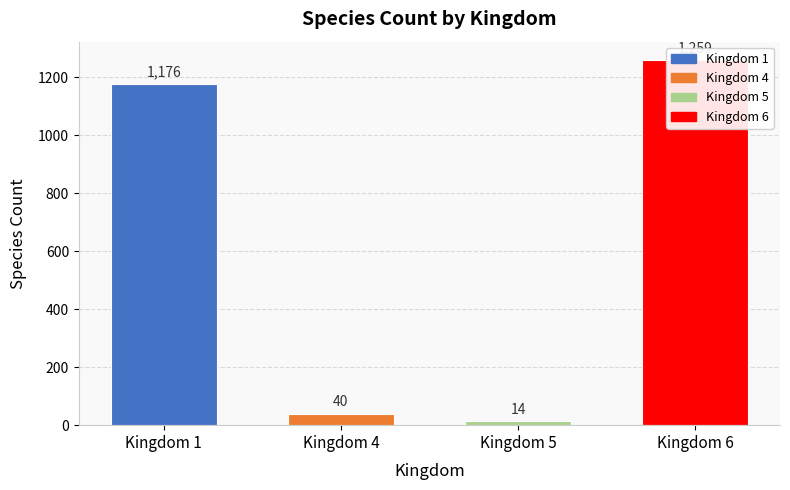

What is the difference between the values at Kingdom 1 and Kingdom 6?

83